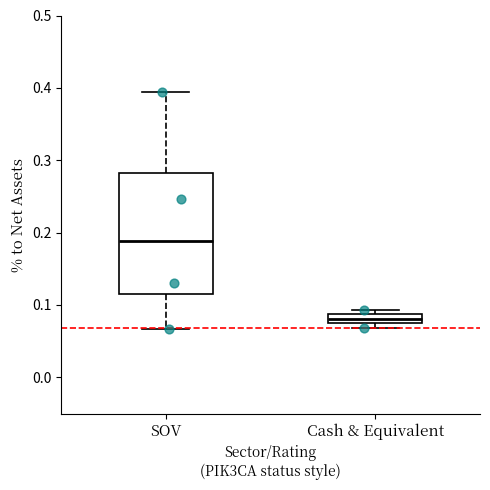

Which box is the tallest, from its lower edge to its upper edge?

SOV